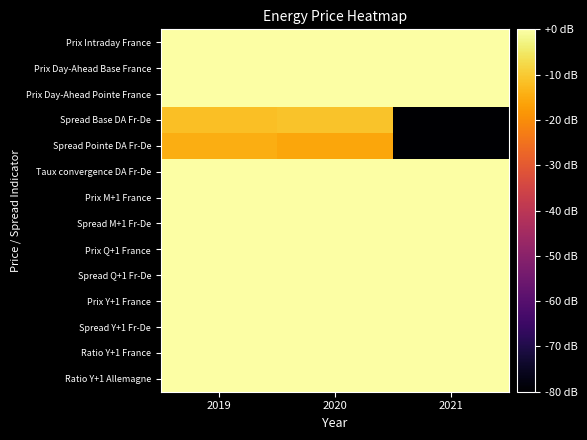

What is the total value across all series at 2021?

799.5